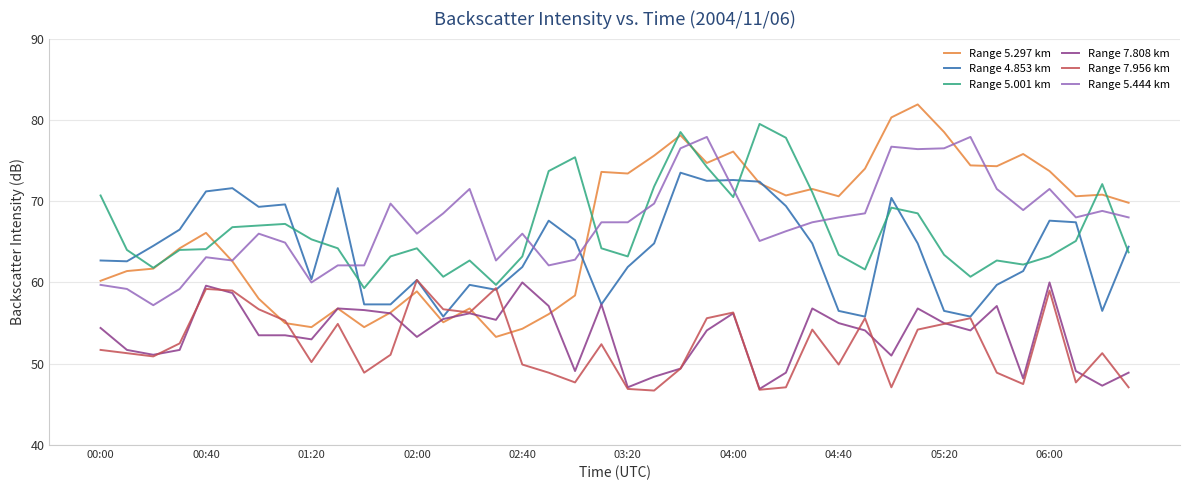

True or false: Range 5.444 km has more than 0 interior local peaks.

True